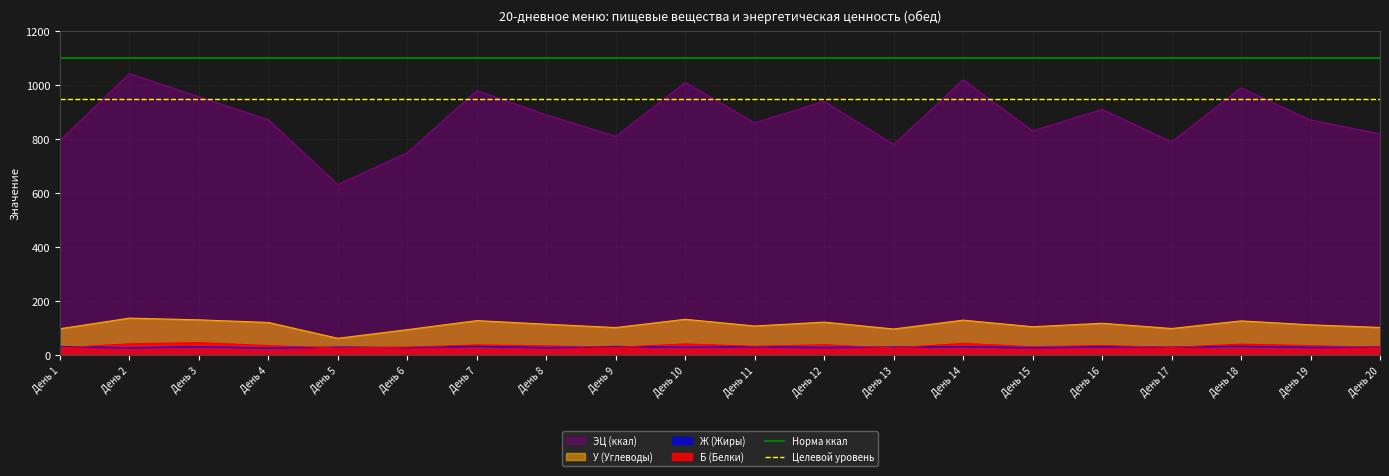

What is the value of the Норма ккал point at the 2nd from the left?

1100